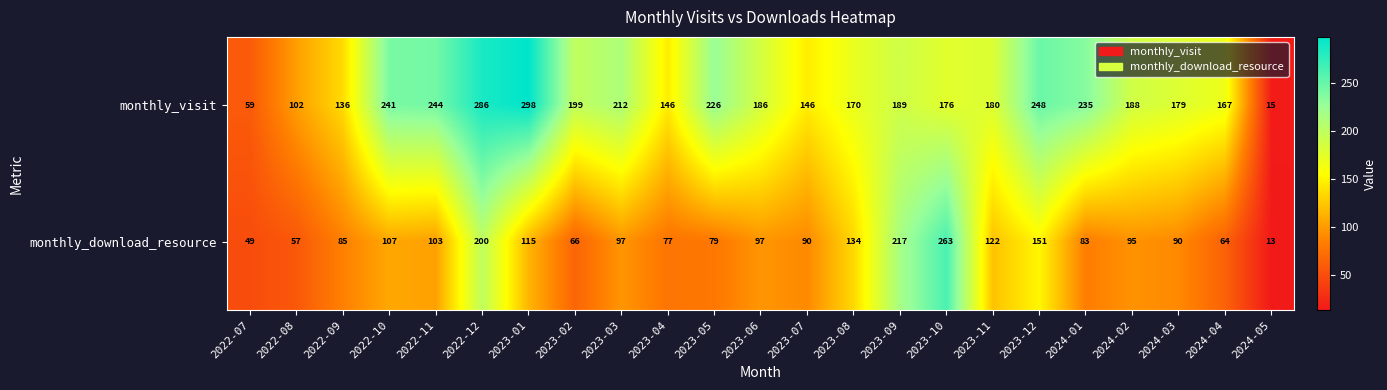

What is the difference between the monthly_download_resource values at 2023-06 and 2024-01?

14